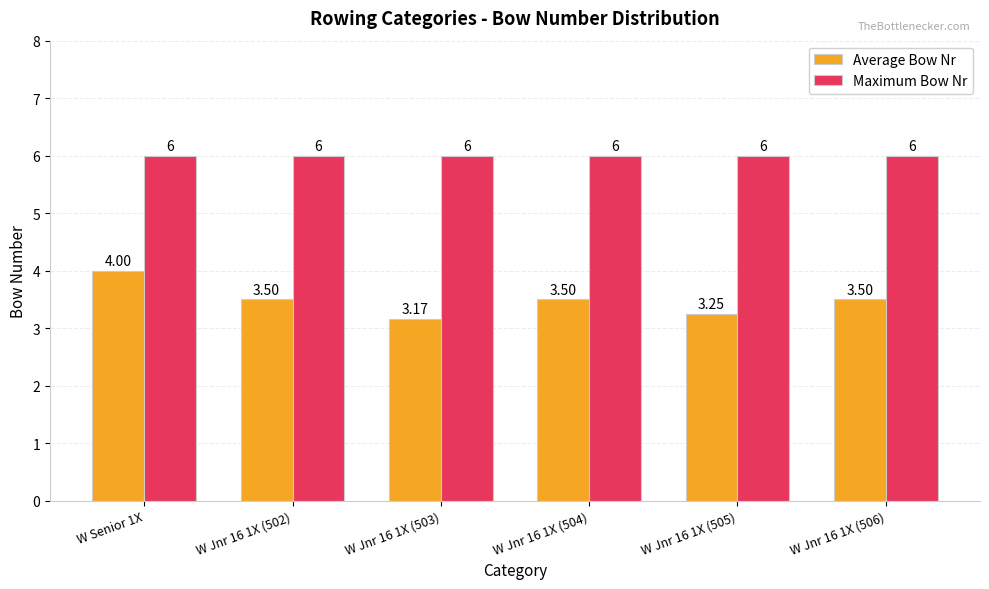

What position from the right is W Jnr 16 1X (505)?

2